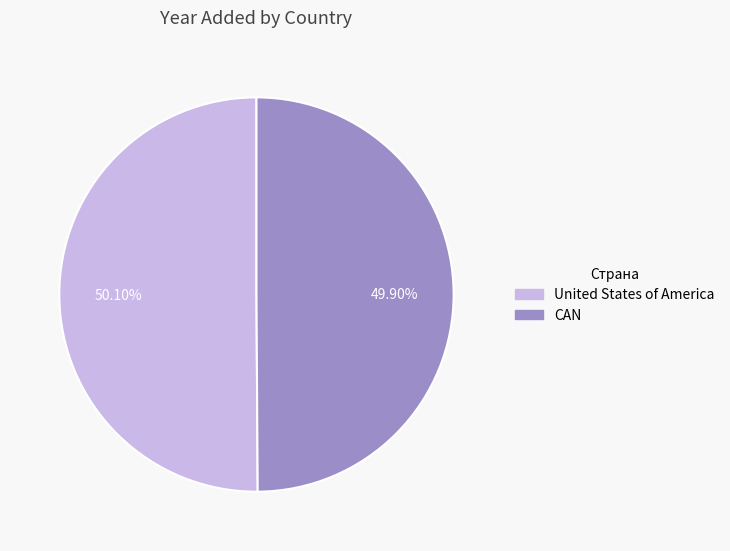

Is there any slice that represents more than half of the pie?

Yes